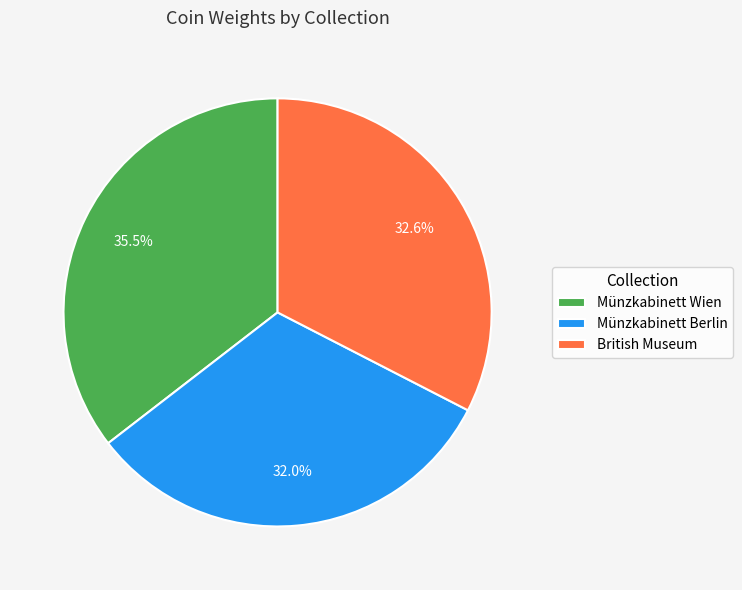

Is Münzkabinett Berlin the majority of the pie?

No